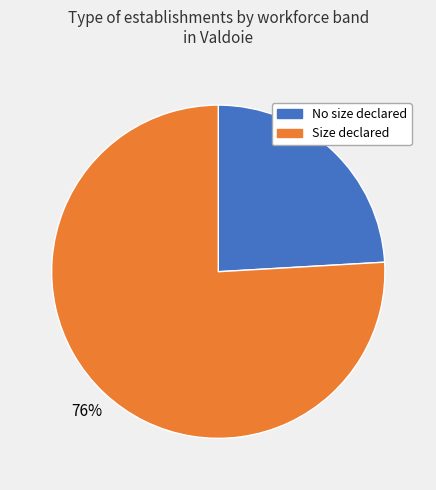

True or false: Size declared accounts for 76% of the total.

True